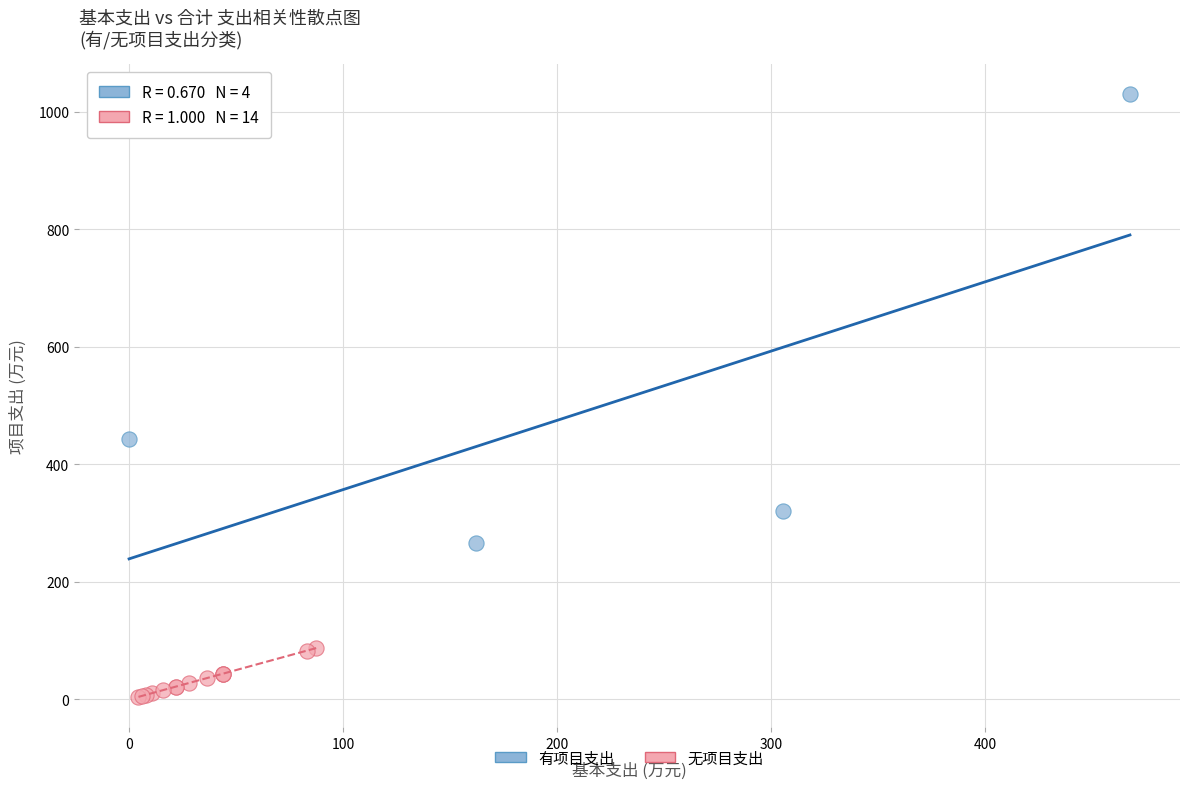

Which series reaches the minimum Y coordinate?

无项目支出